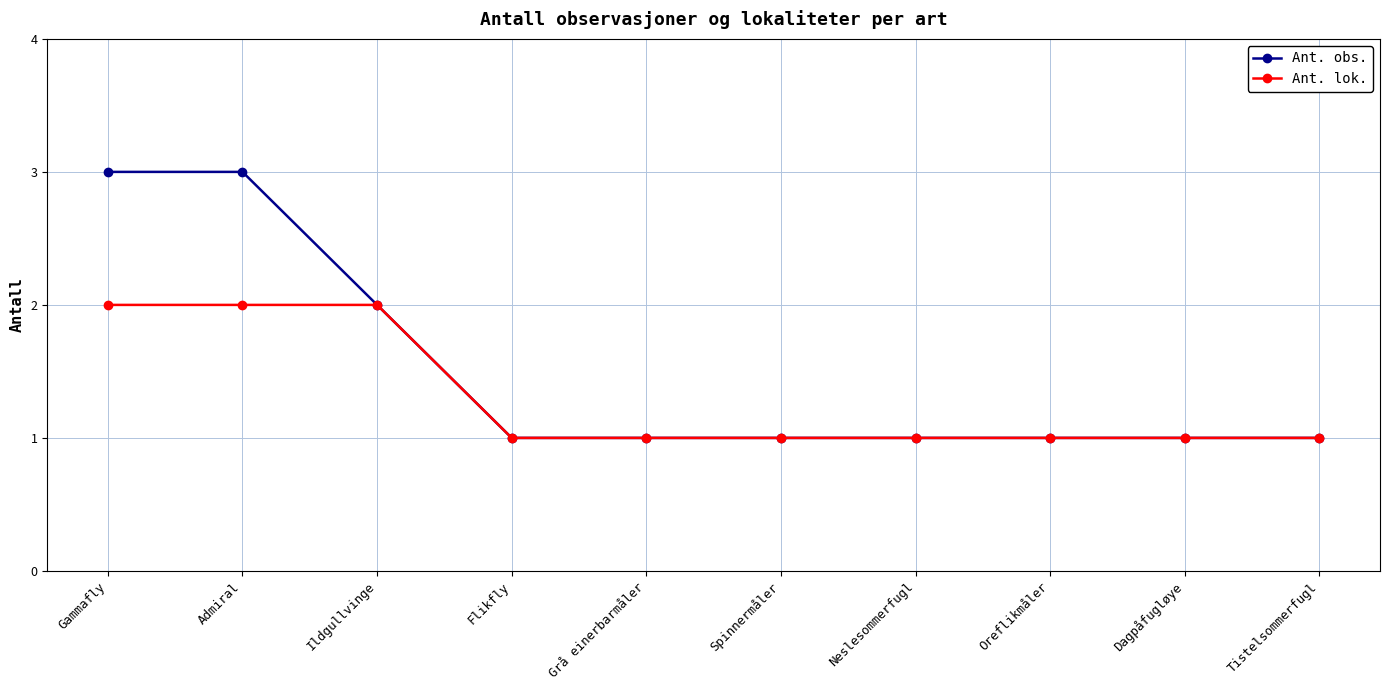

What is the approximate value of Ant. obs. at Spinnermåler?

1